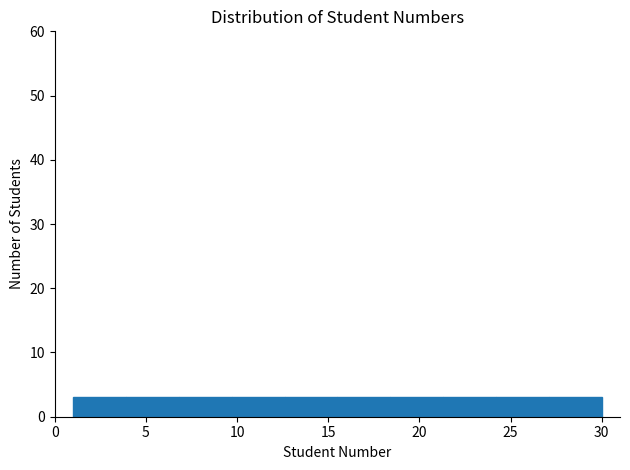

Reading left to right, list every bar in this chart as the range it spans on the x-axis followed by its height. Neither the bar edges nor the heights are printed on the chart, so give them approximately, as read against the axes.

1.0 to 3.9: 3
3.9 to 6.8: 3
6.8 to 9.7: 3
9.7 to 12.6: 3
12.6 to 15.5: 3
15.5 to 18.4: 3
18.4 to 21.3: 3
21.3 to 24.2: 3
24.2 to 27.1: 3
27.1 to 30.0: 3